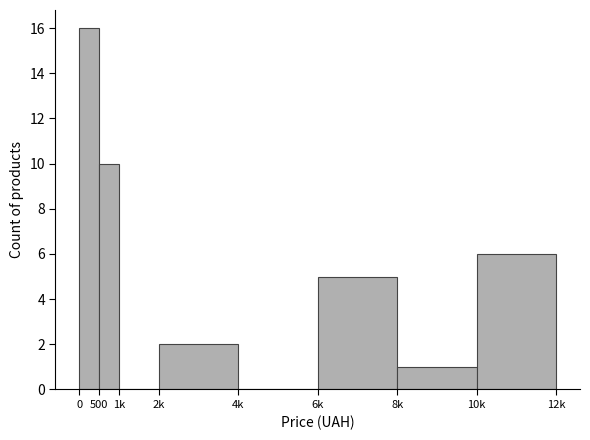

Reading left to right, list all the values displayed in this chart.

0=16	500=10	1k=0	2k=2	4k=0	6k=5	8k=1	10k=6